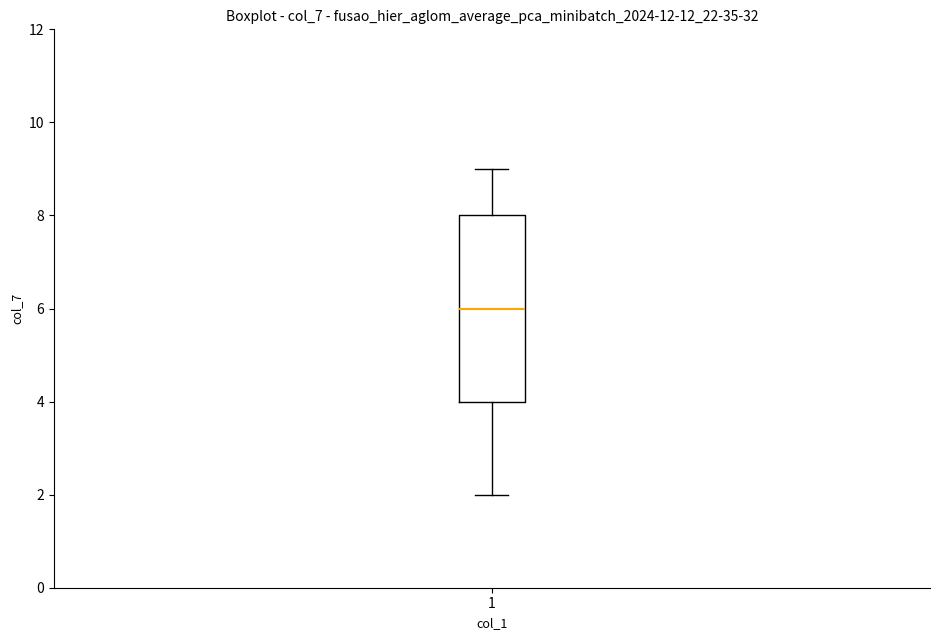

Read this box plot against the y-axis: the position of the median line, the range covered by the box, and the ends of both whiskers. The values are not printed on the chart, so give them approximately, as read against the axis.

median 6, box 4 to 8, whiskers 2 to 9